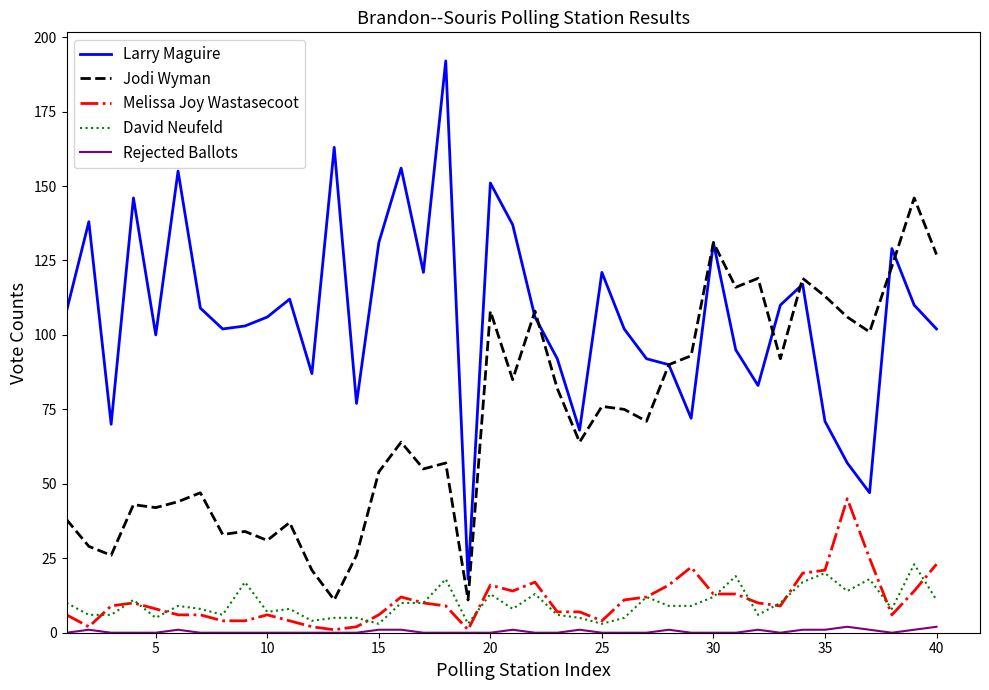

True or false: Melissa Joy Wastasecoot and Larry Maguire intersect in this chart.

False